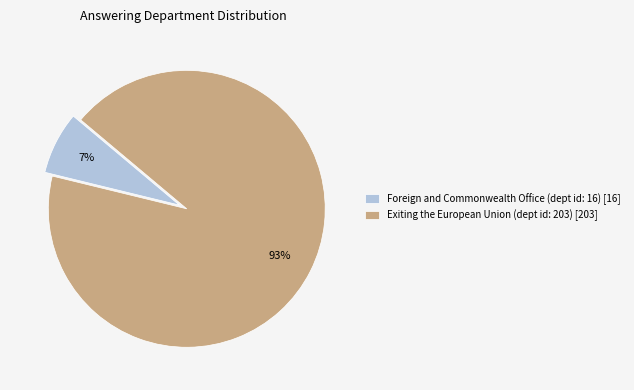

The Foreign and Commonwealth Office (dept id: 16) slice represents 13% of the pie. True or false?

False